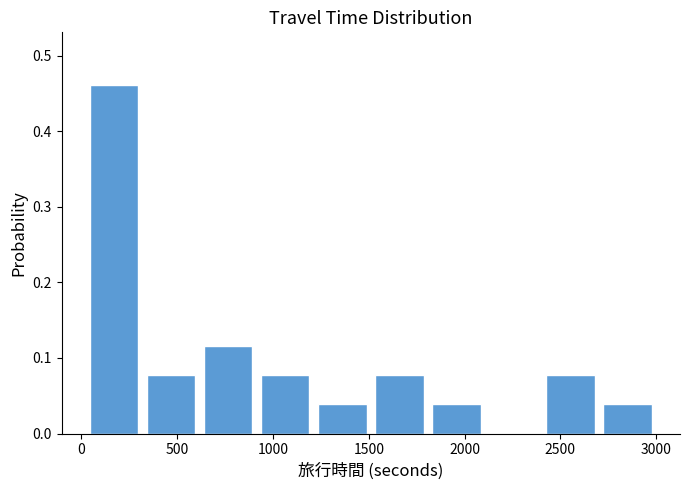

Reading left to right, list every bar in this chart as the range it spans on the x-axis followed by its height. Neither the bar edges nor the heights are printed on the chart, so give them approximately, as read against the axes.

0 to 300: 0.46
300 to 600: 0.08
600 to 900: 0.12
900 to 1200: 0.08
1200 to 1500: 0.04
1500 to 1800: 0.08
1800 to 2100: 0.04
2100 to 2400: 0
2400 to 2700: 0.08
2700 to 3000: 0.04